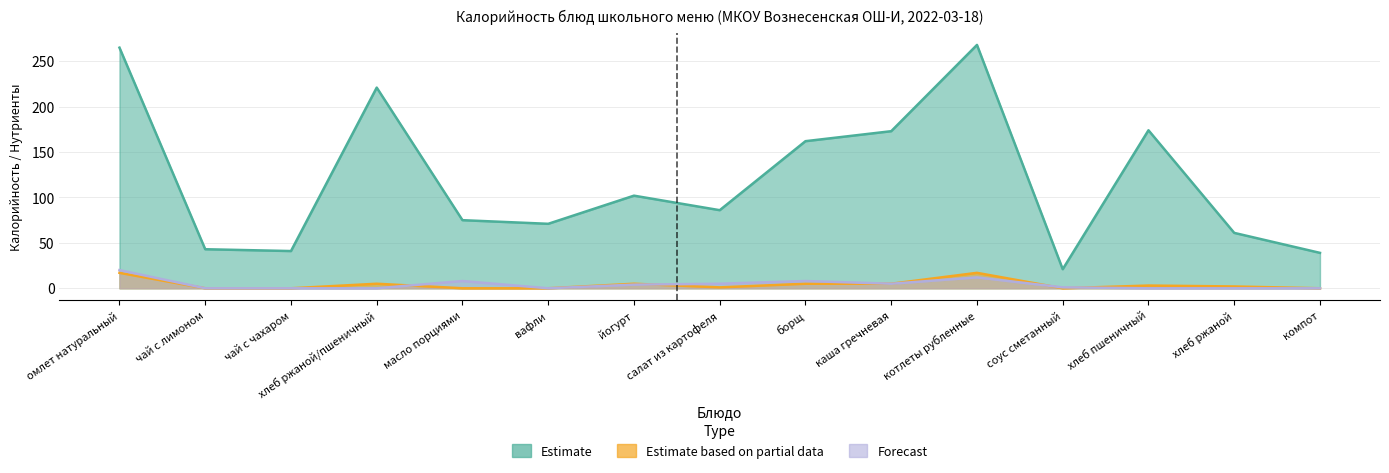

At how many categories does at least one series exceed 243?

2